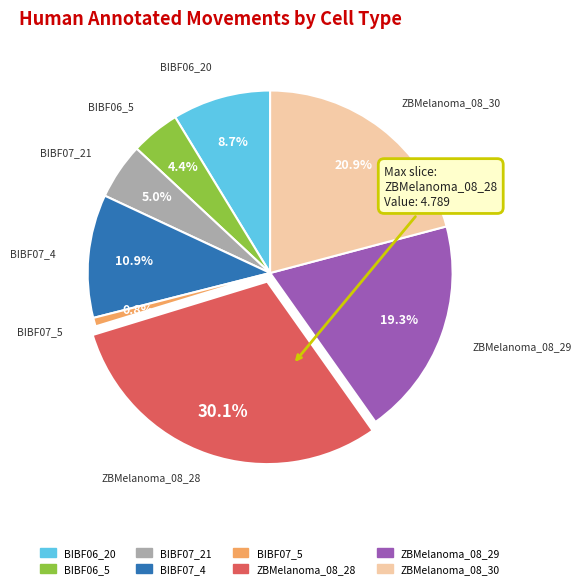

Which has a higher value, ZBMelanoma_08_30 or BIBF07_4?

ZBMelanoma_08_30